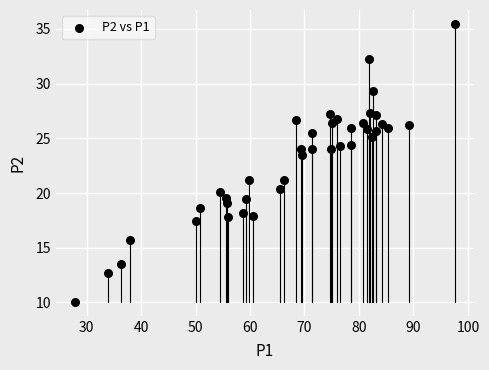

What is the range of X values (max minus min)?

69.9